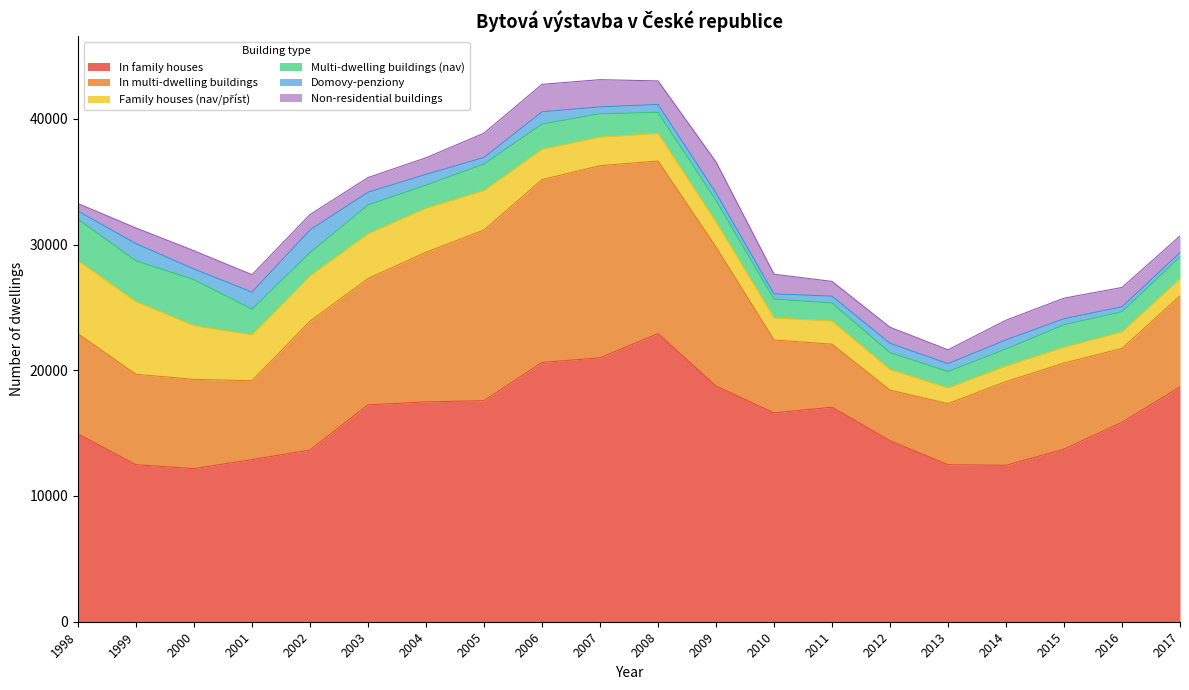

What is the difference between the Family houses (nav/příst) values at 2015 and 2014?

14